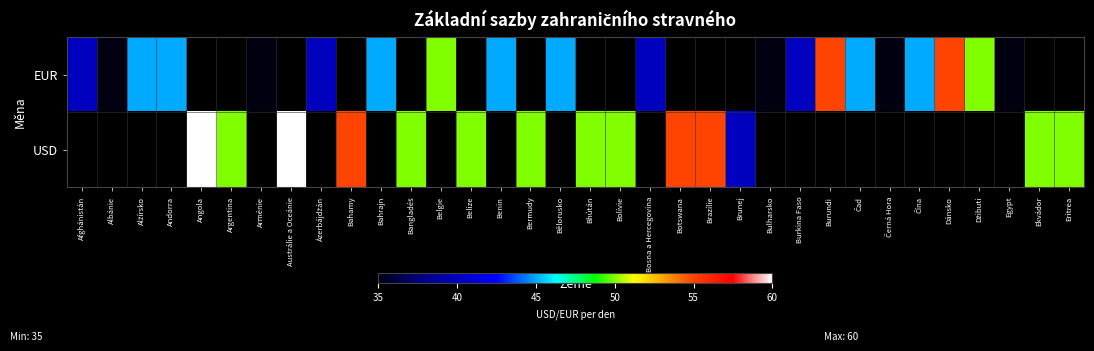

Rank the series by their maximum value, from lowest to highest.

EUR, USD